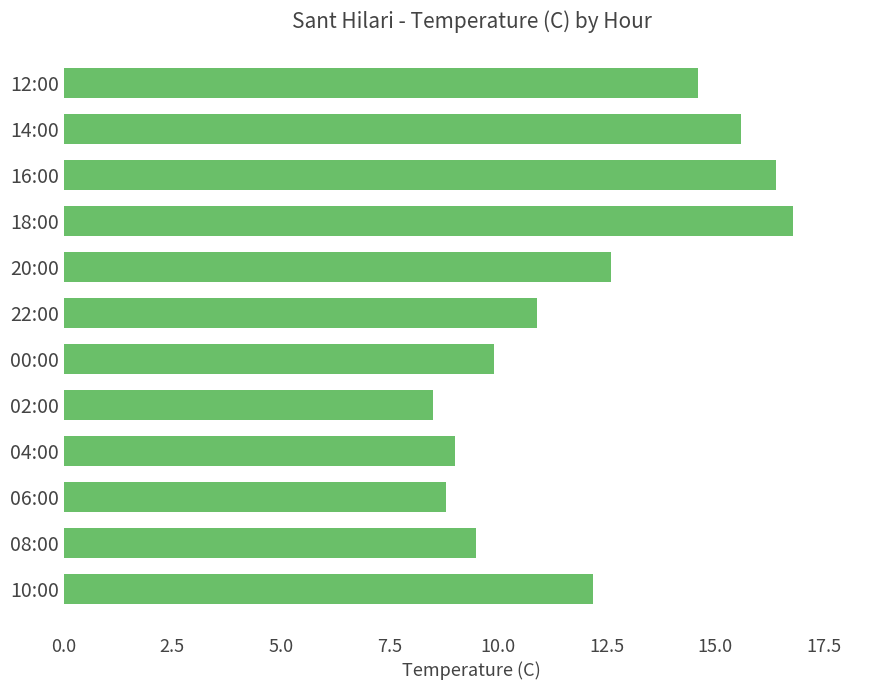

List the labels in order of value, largest first.

18:00, 16:00, 14:00, 12:00, 20:00, 10:00, 22:00, 00:00, 08:00, 04:00, 06:00, 02:00